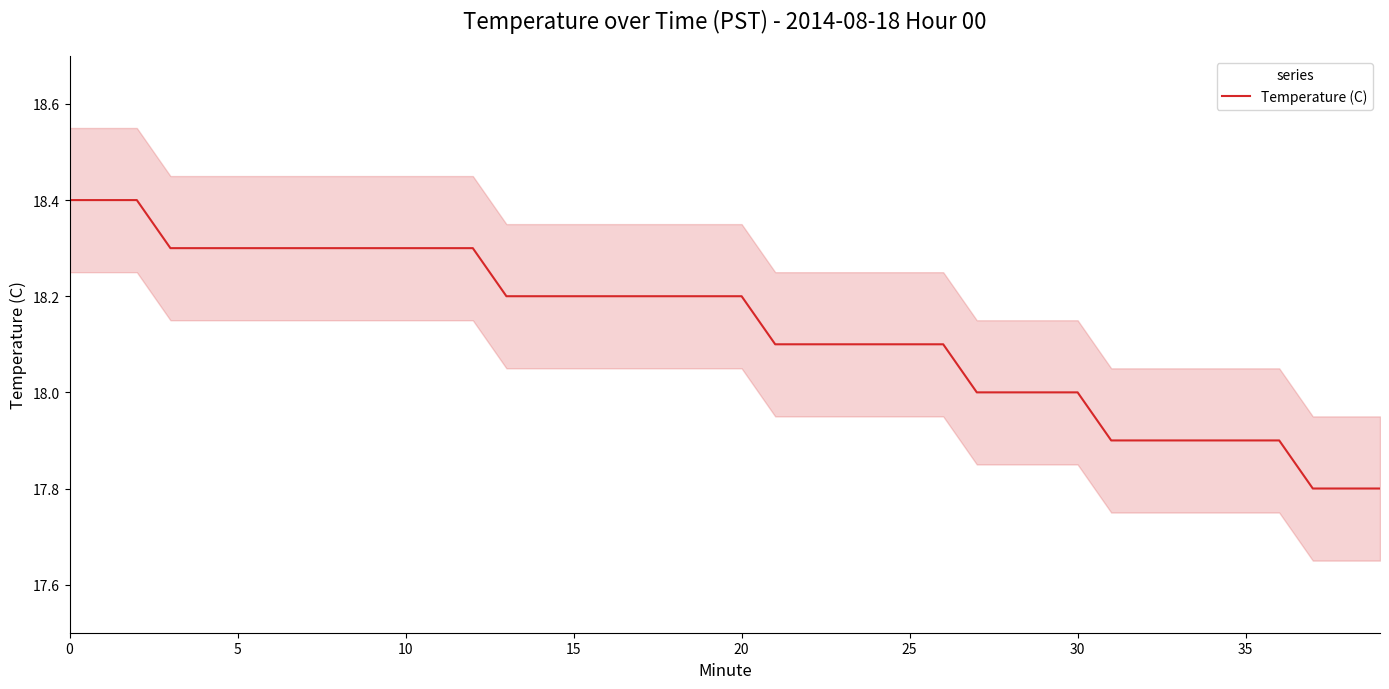

How many series are shown in this chart?

1